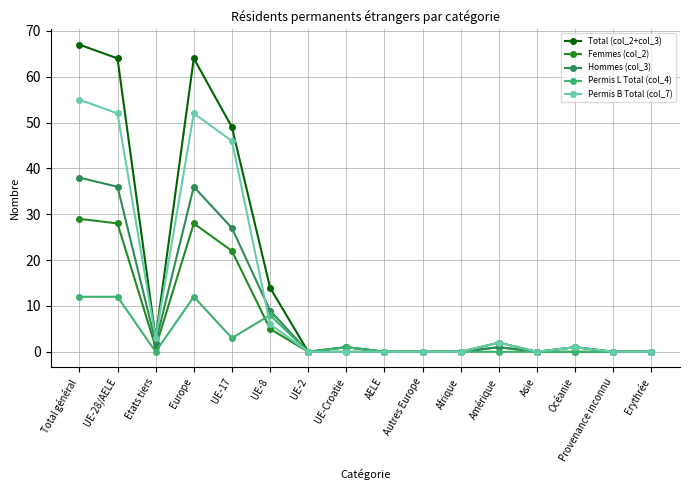

What is the label of the 5th point from the left?

UE-17